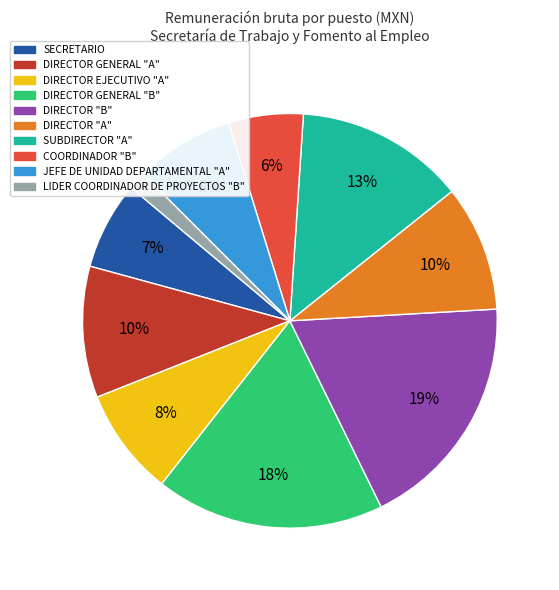

Is there any slice that represents more than half of the pie?

No